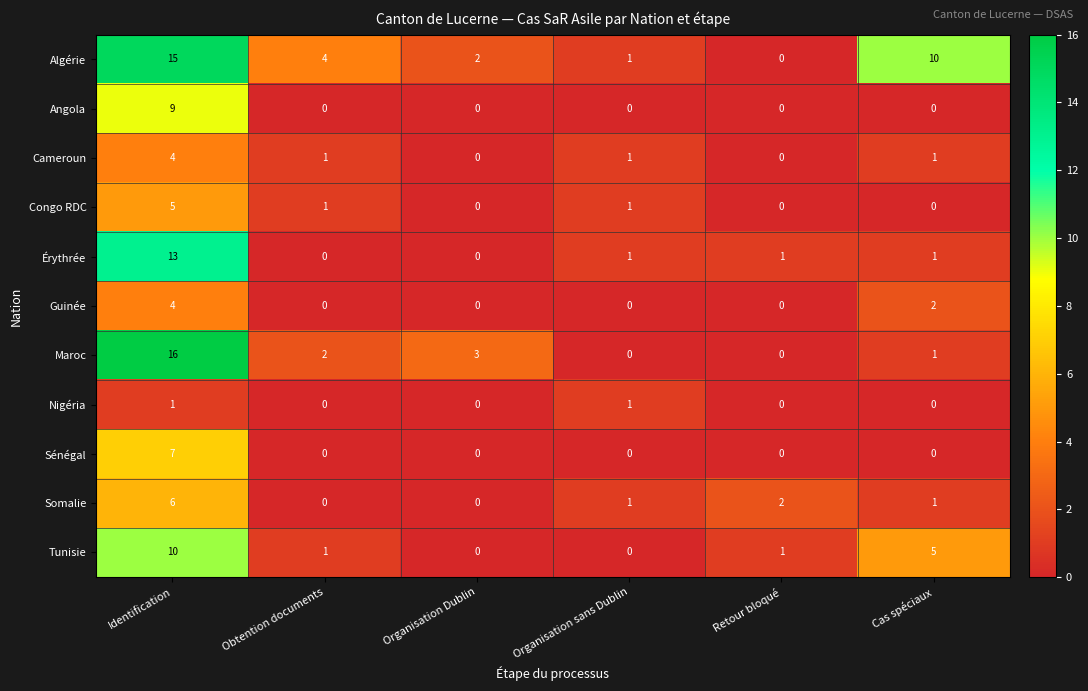

What is the greatest value displayed?

16